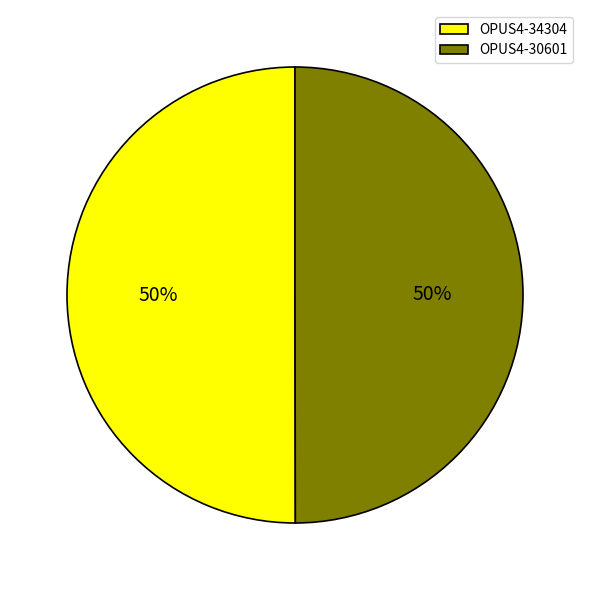

The OPUS4-30601 slice represents 64% of the pie. True or false?

False